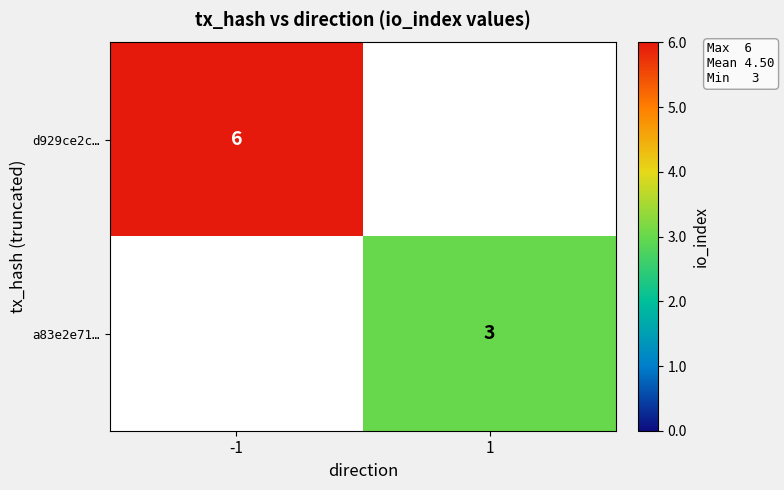

At how many categories does at least one series exceed 4?

1